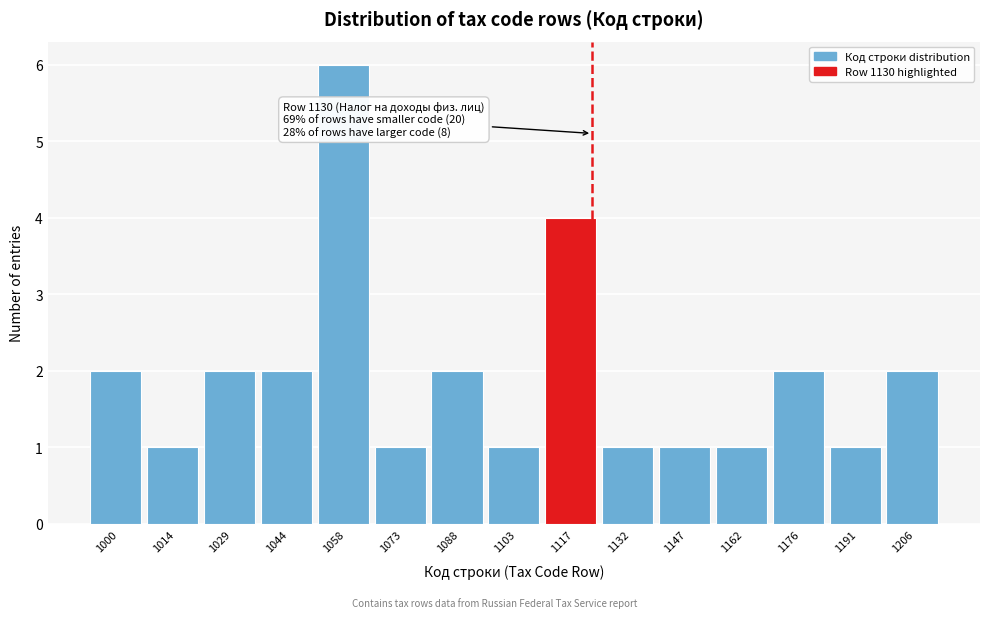

Reading right to left, extract all data points from this chart.

2	1	2	1	1	1	4	1	2	1	6	2	2	1	2